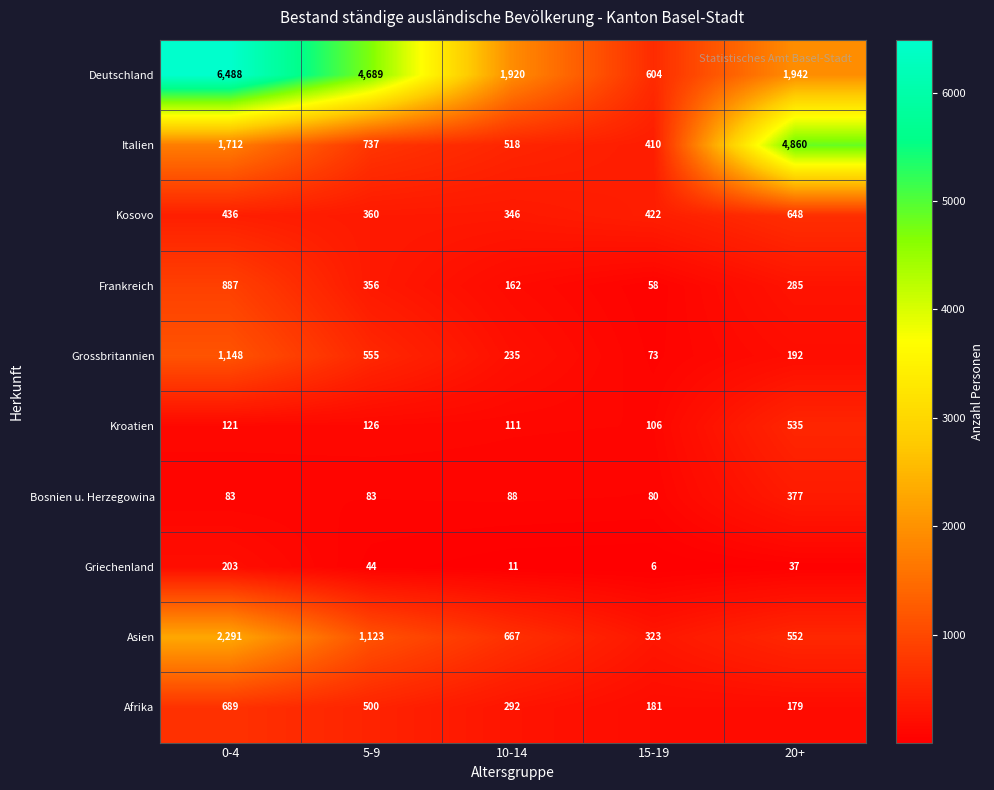

Which category has the highest value across all series?

0-4